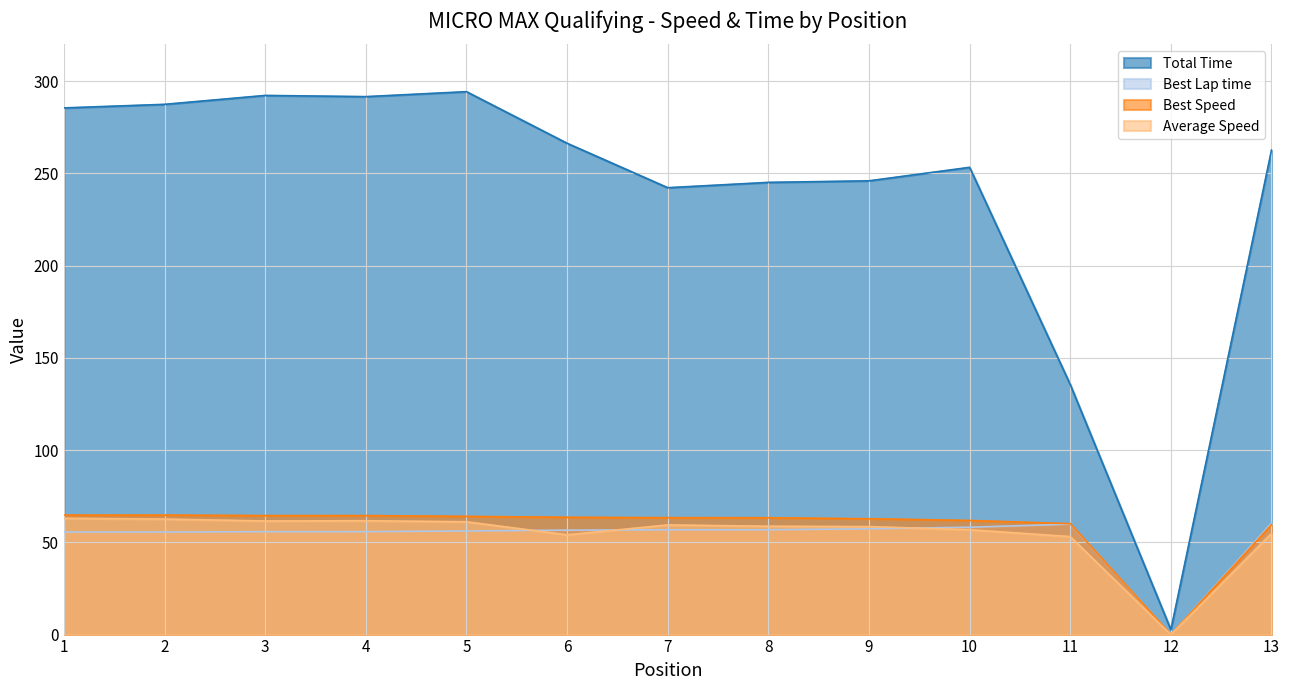

True or false: Total Time and Best Speed cross at least once.

False